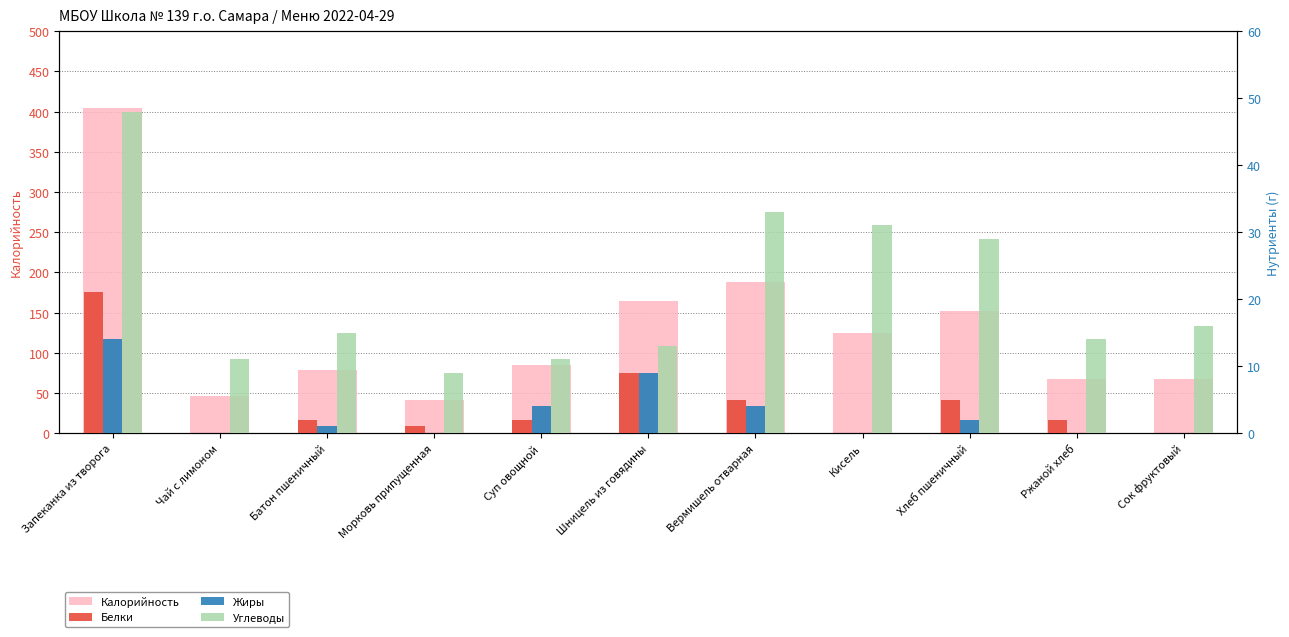

Reading left to right, what are all the values shown in this chart?

Калорийность: 405	46	79	41	85	164	188	124	152	67	68
Белки: 21	0	2	1	2	9	5	0	5	2	0
Жиры: 14	0	1	0	4	9	4	0	2	0	0
Углеводы: 48	11	15	9	11	13	33	31	29	14	16